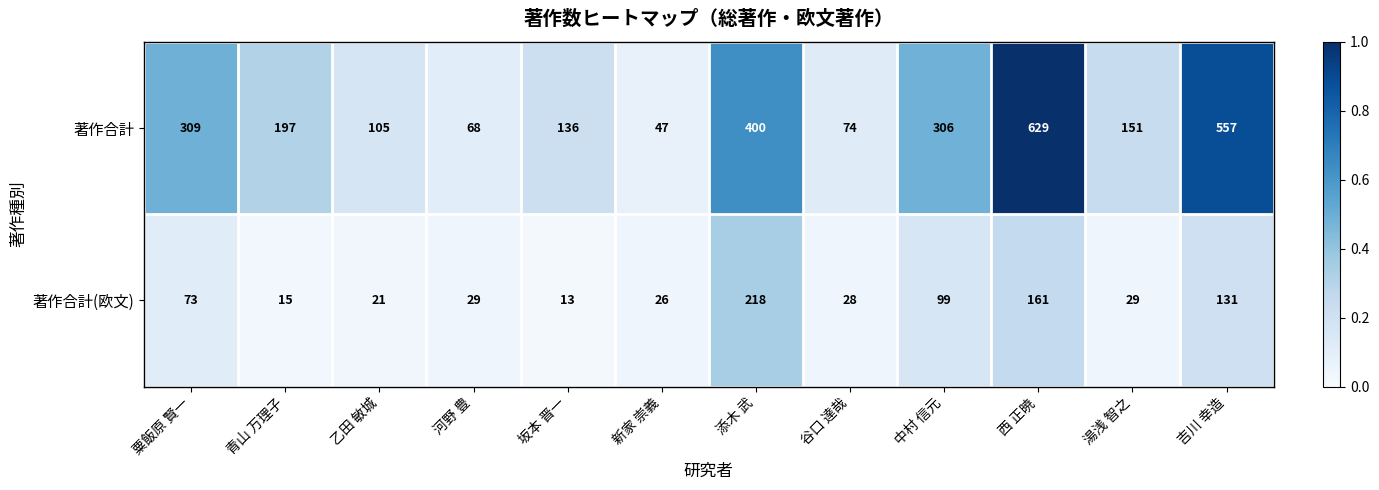

What is the difference between the maximum and minimum values in the 著作合計(欧文) series?

205